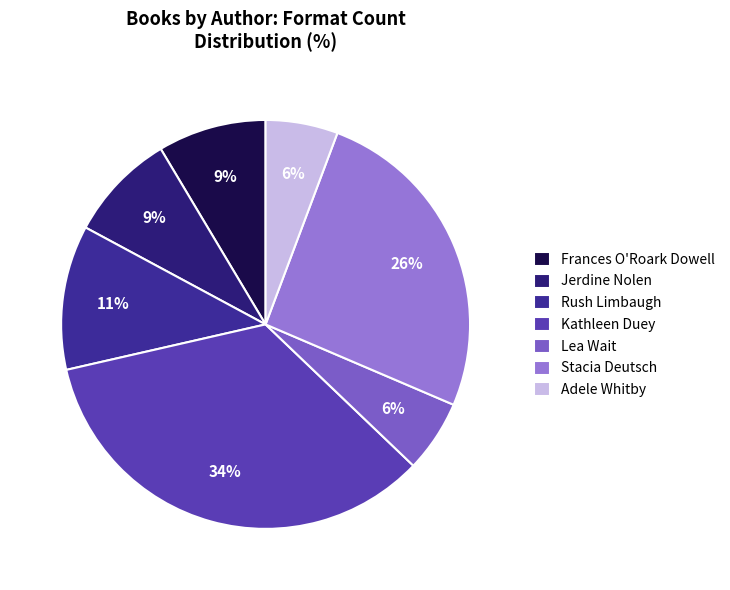

To the nearest percent, what is the average slice percentage?

14%